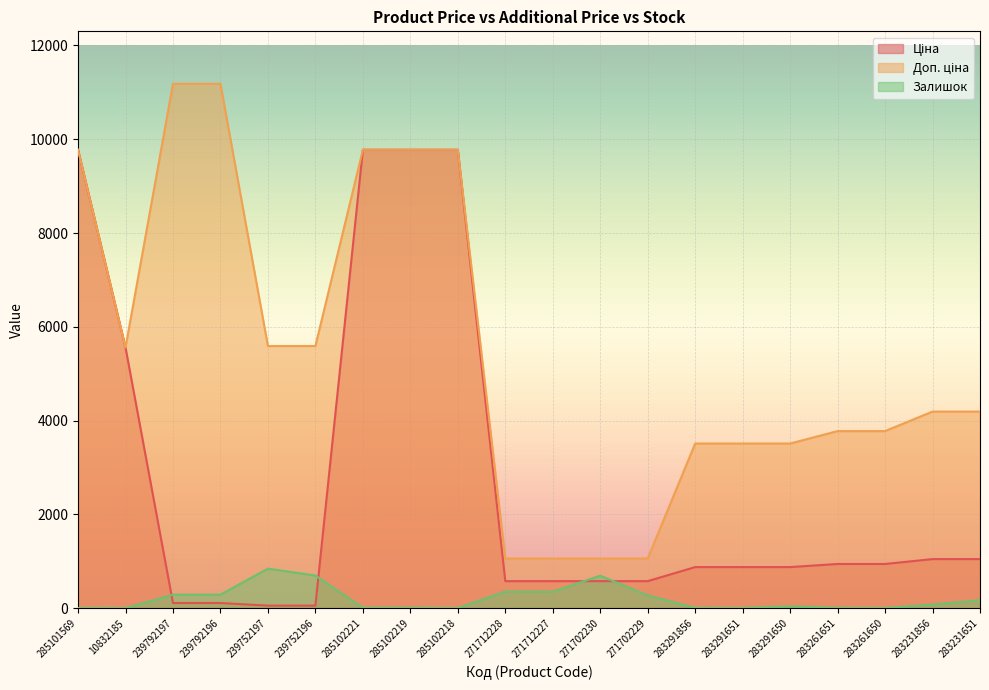

What is the maximum value shown in the chart?

11182.0